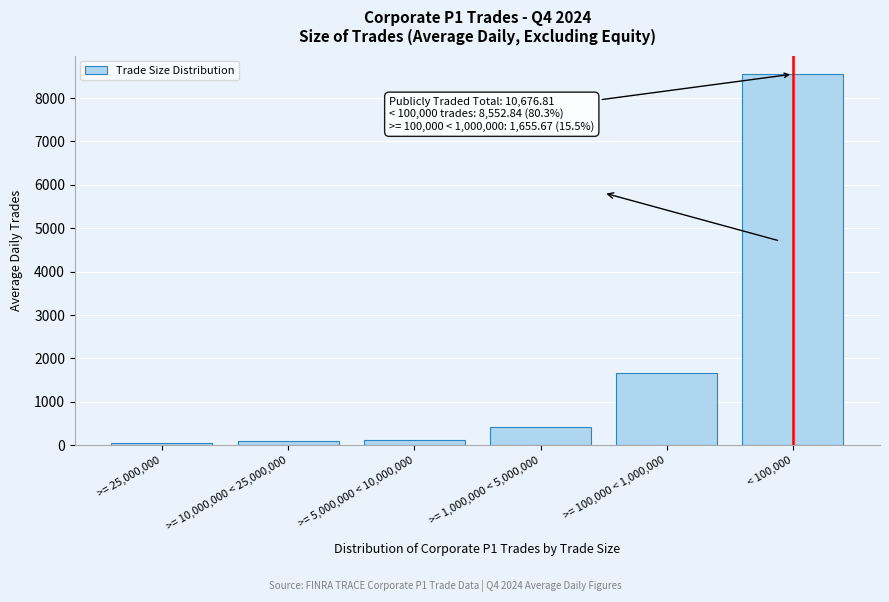

The chart shows a value of 59.0 at >= 25,000,000. True or false?

True